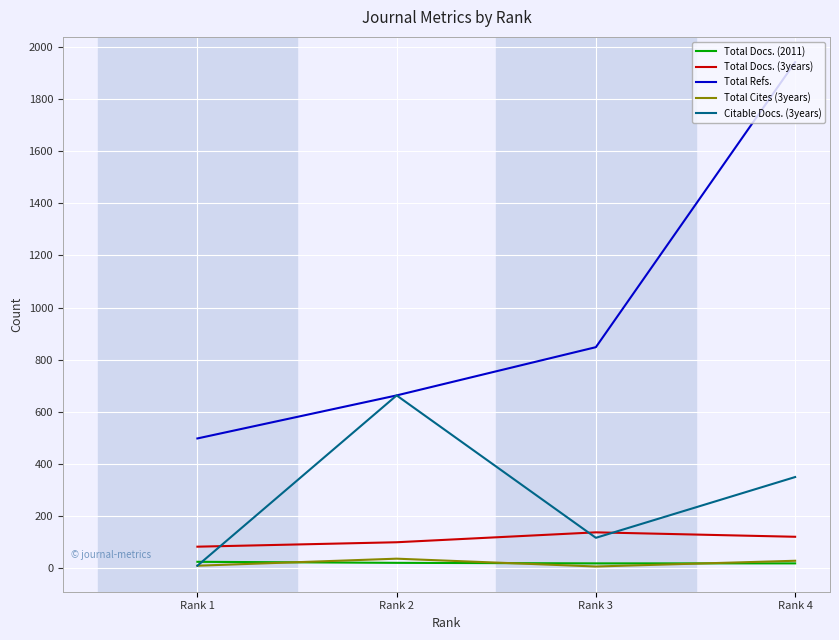

Is the value of Total Docs. (3years) at Rank 1 greater than the value of Citable Docs. (3years) at Rank 4?

No